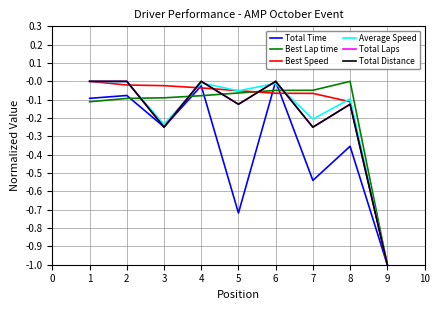

Reading left to right, transcribe all the data shown in this chart.

Total Time: -0.1	-0.1	-0.2	-0.0	-0.7	0.0	-0.5	-0.4	-1.0
Best Lap time: -0.1	-0.1	-0.1	-0.1	-0.1	-0.0	-0.0	0.0	-1.0
Best Speed: 0.0	-0.0	-0.0	-0.0	-0.1	-0.1	-0.1	-0.1	-1.0
Average Speed: 0.0	-0.0	-0.2	-0.0	-0.1	-0.0	-0.2	-0.1	-1.0
Total Laps: 0.0	0.0	-0.2	0.0	-0.1	0.0	-0.2	-0.1	-1.0
Total Distance: 0.0	0.0	-0.2	0.0	-0.1	0.0	-0.2	-0.1	-1.0